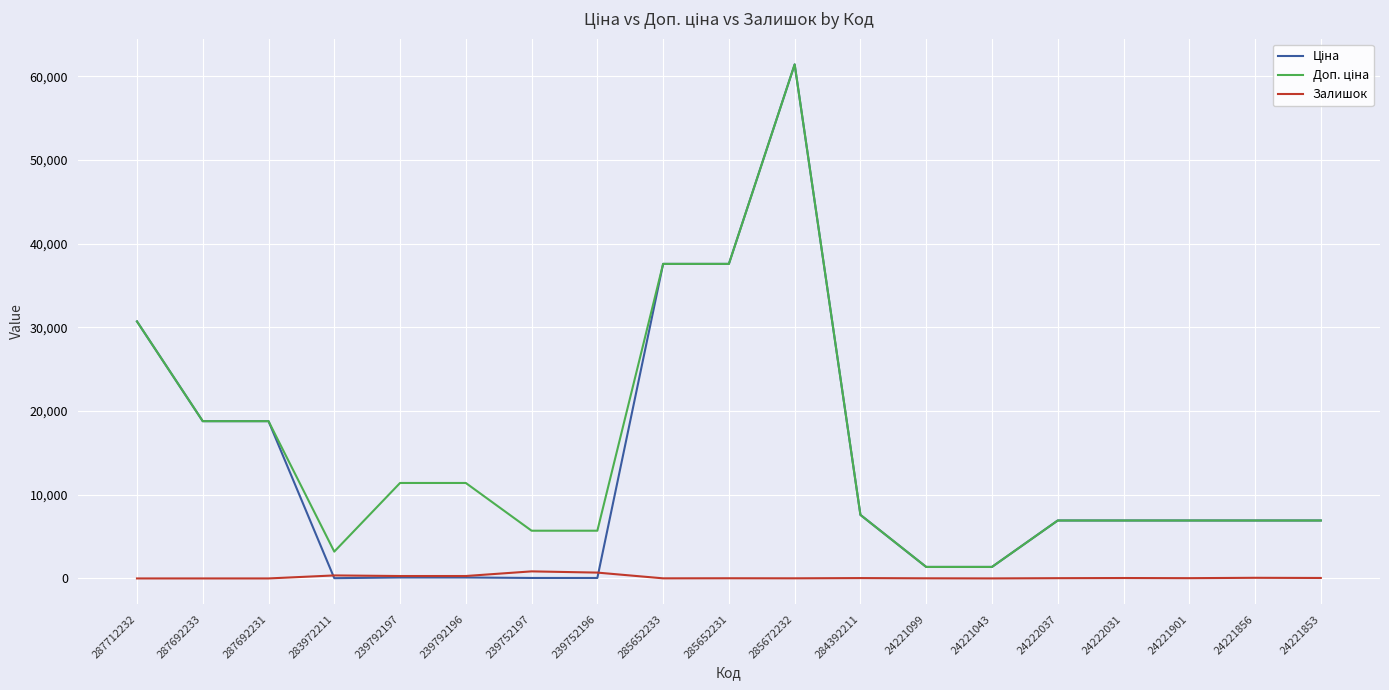

At which category is the sum across all series the highest?

285672232